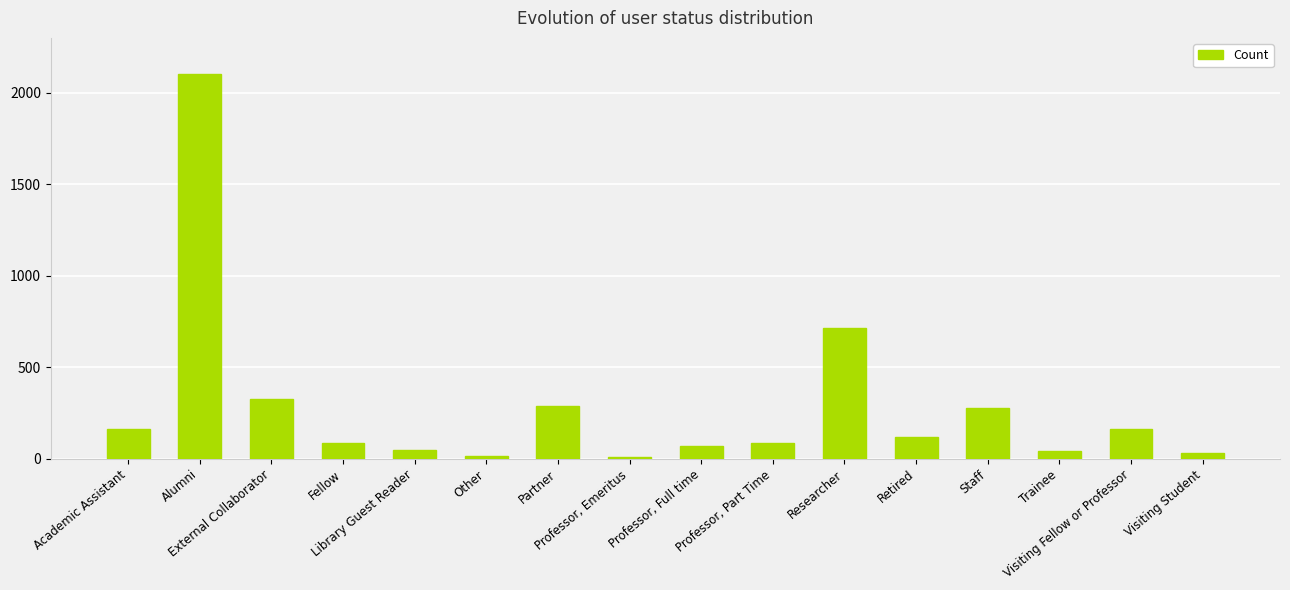

Are the bars horizontal?

No